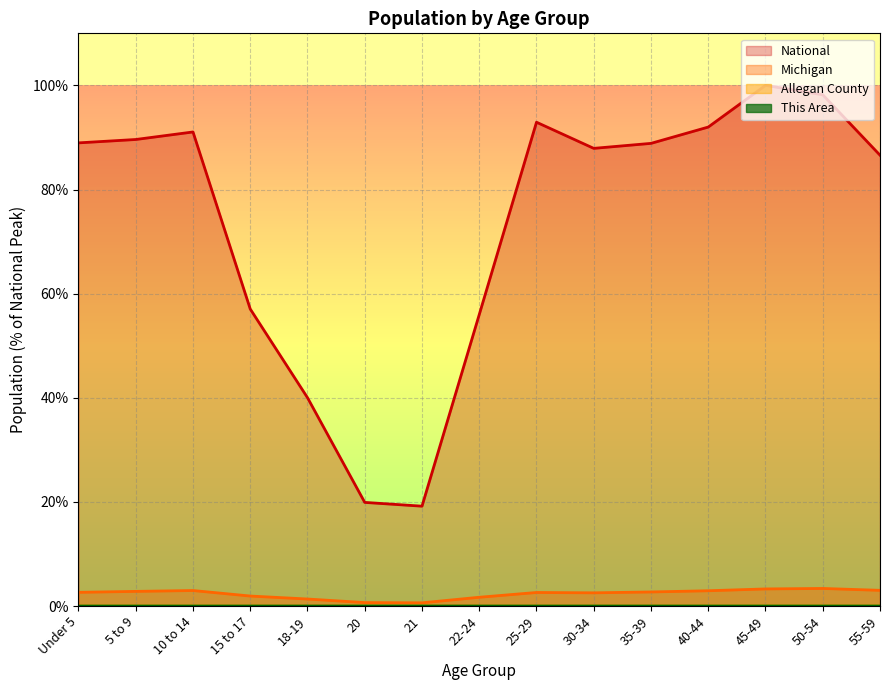

List the series in order of their peak value, highest first.

National, Michigan, Allegan County, This Area